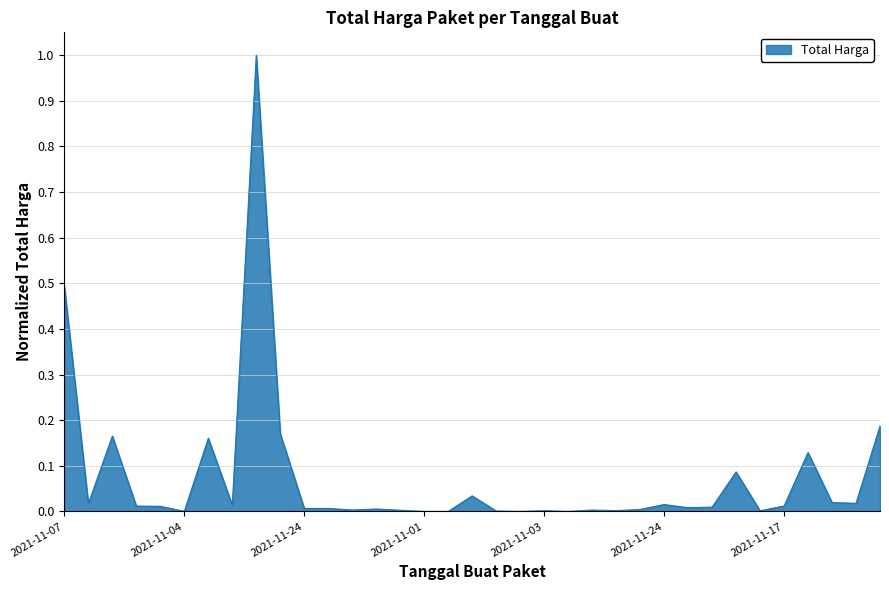

What is the difference between the maximum and minimum values?

1.0